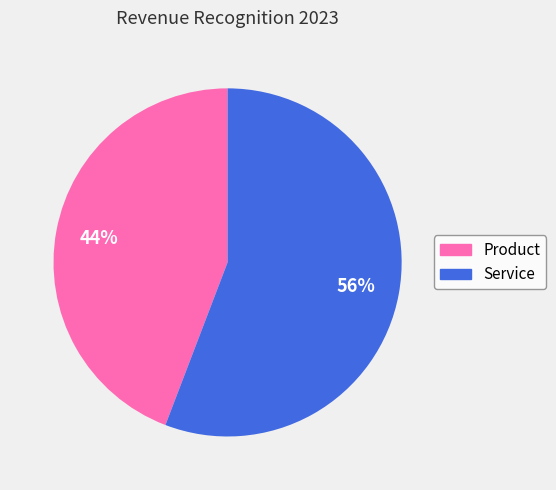

Do Service and Product together represent more than half of the pie?

Yes